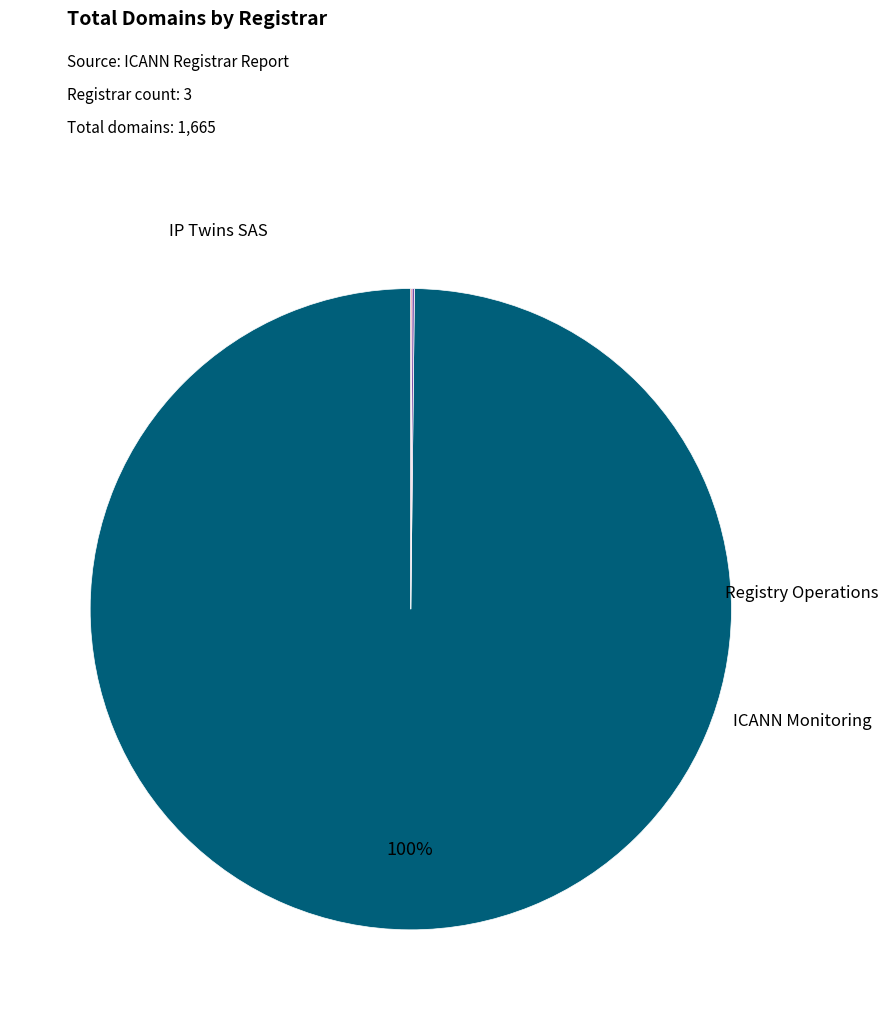

What percentage do IP Twins SAS and ICANN Monitoring together represent?

99.9%